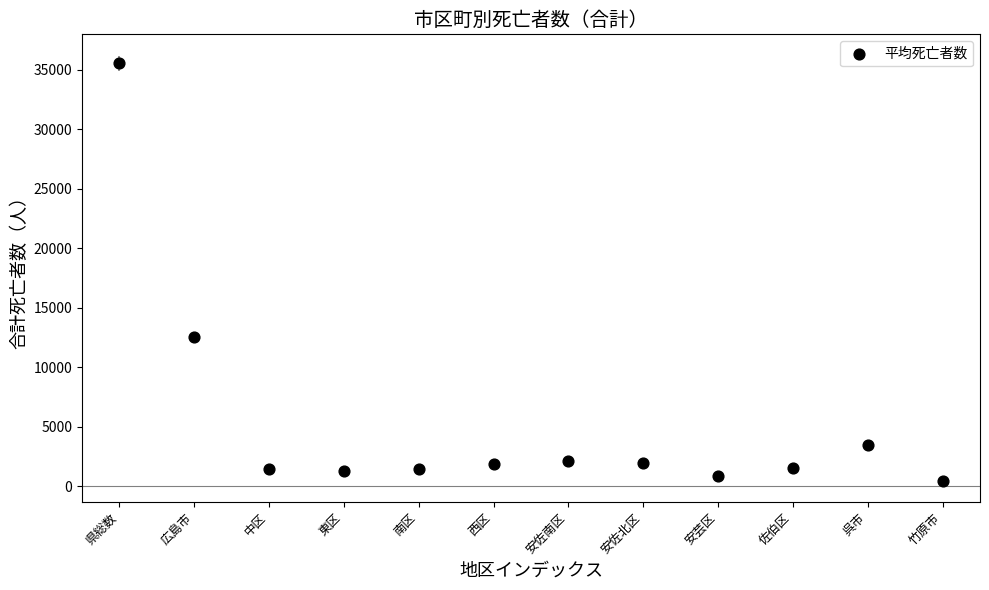

What Y value in the scatter plot is closest to 18010?

12591.3